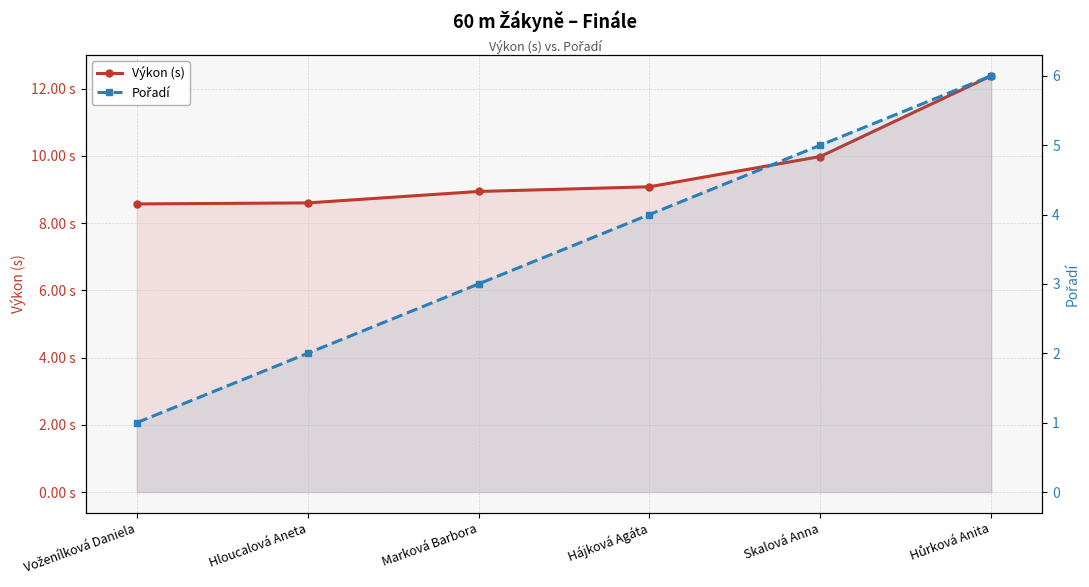

What is the difference between the second highest and second lowest values in the Pořadí series?

3.0